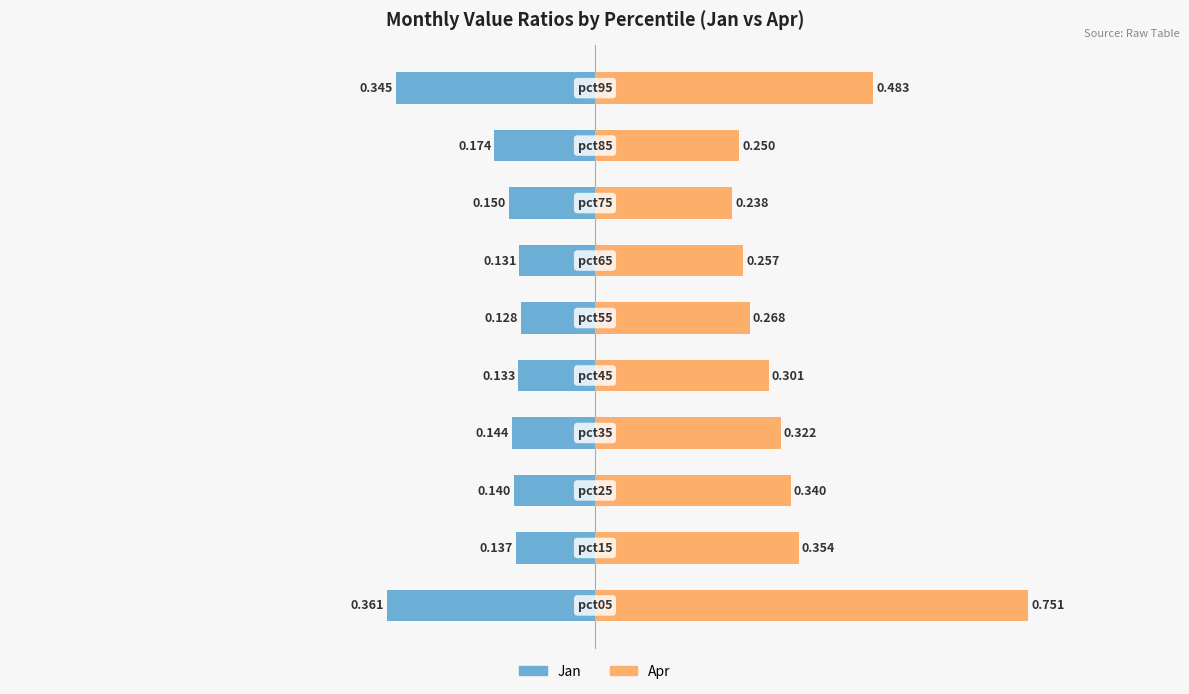

Is the value of Apr at 0.75 greater than the value of Jan at −0.50?

Yes